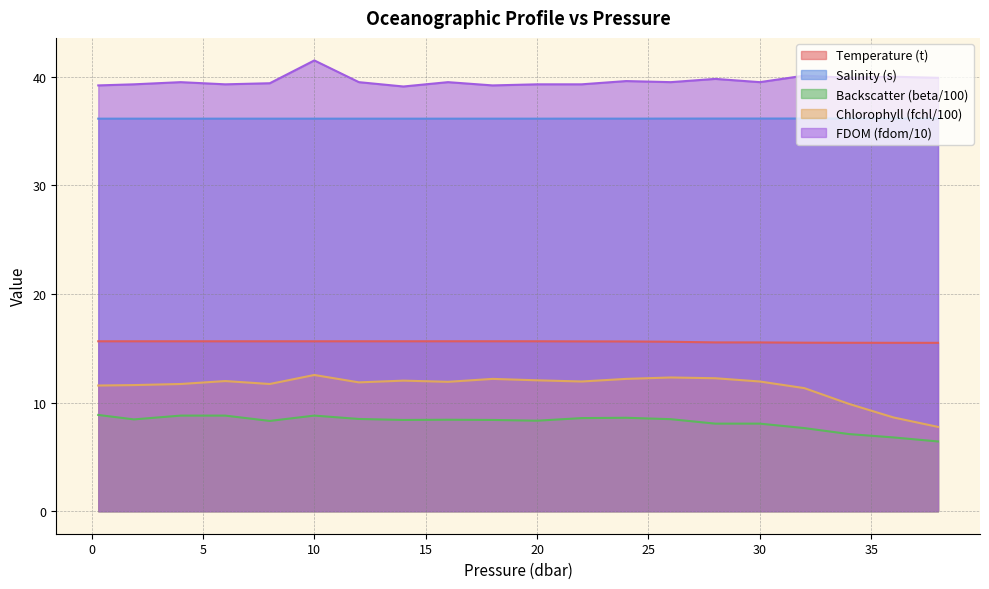

What is the value of the FDOM (fdom/10) point at the 10th from the left?

39.2